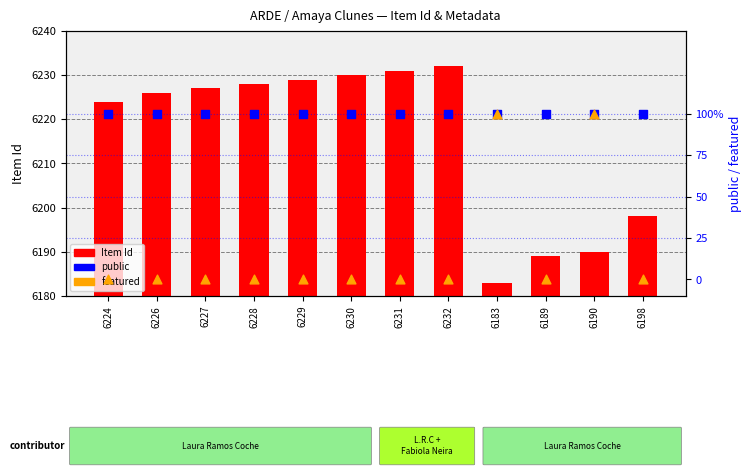

What are all the series names shown in the legend?

Item Id, public, featured